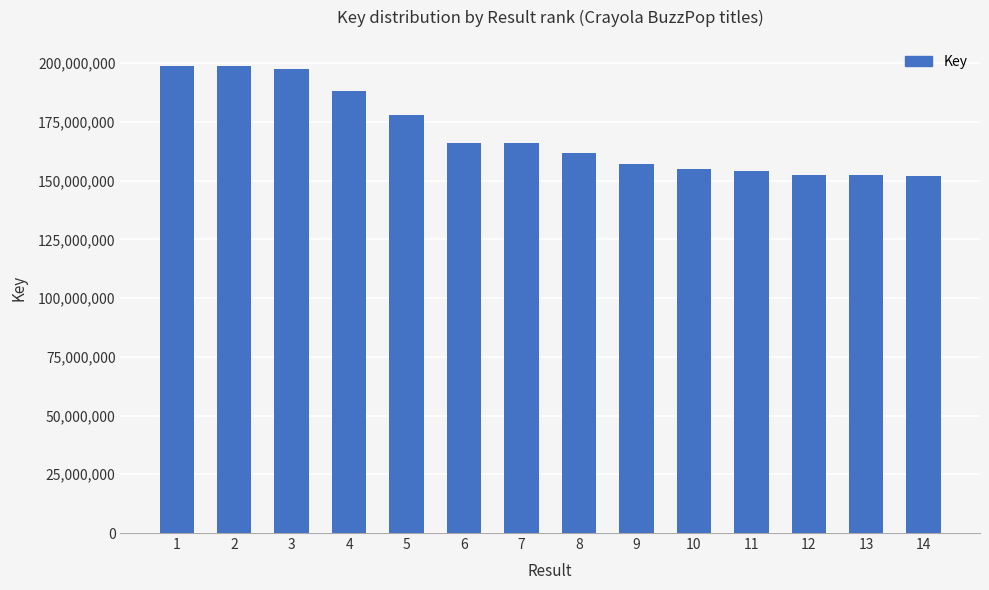

Where is the data nearest to the value 175350871?

5